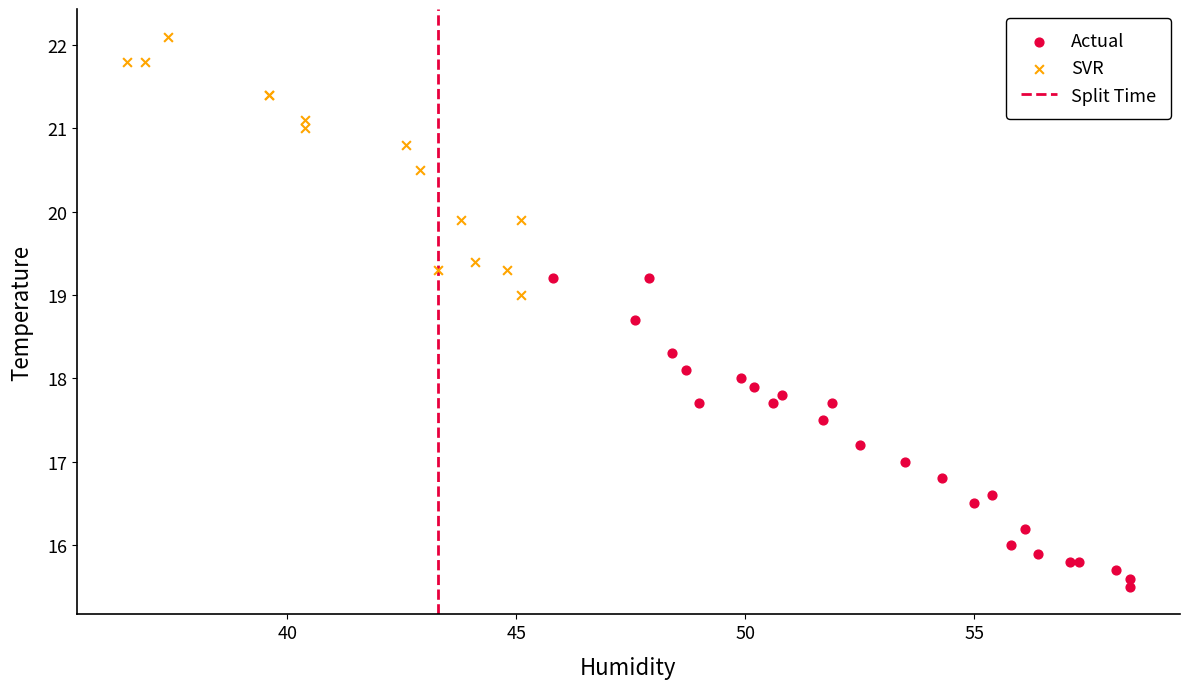

Which series has the widest spread of Y values?

Actual